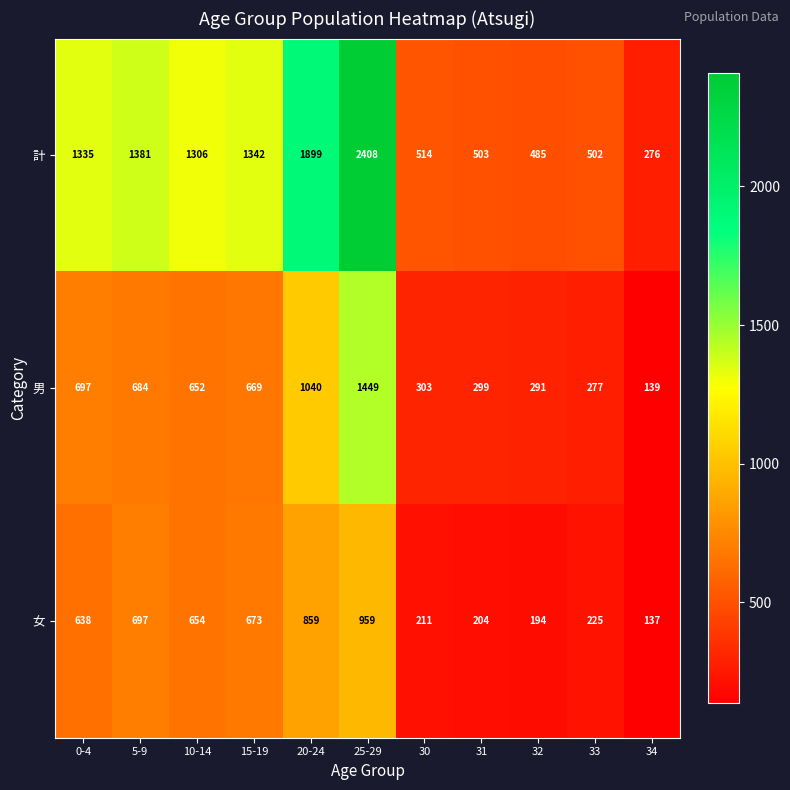

At how many categories does at least one series exceed 1207?

6